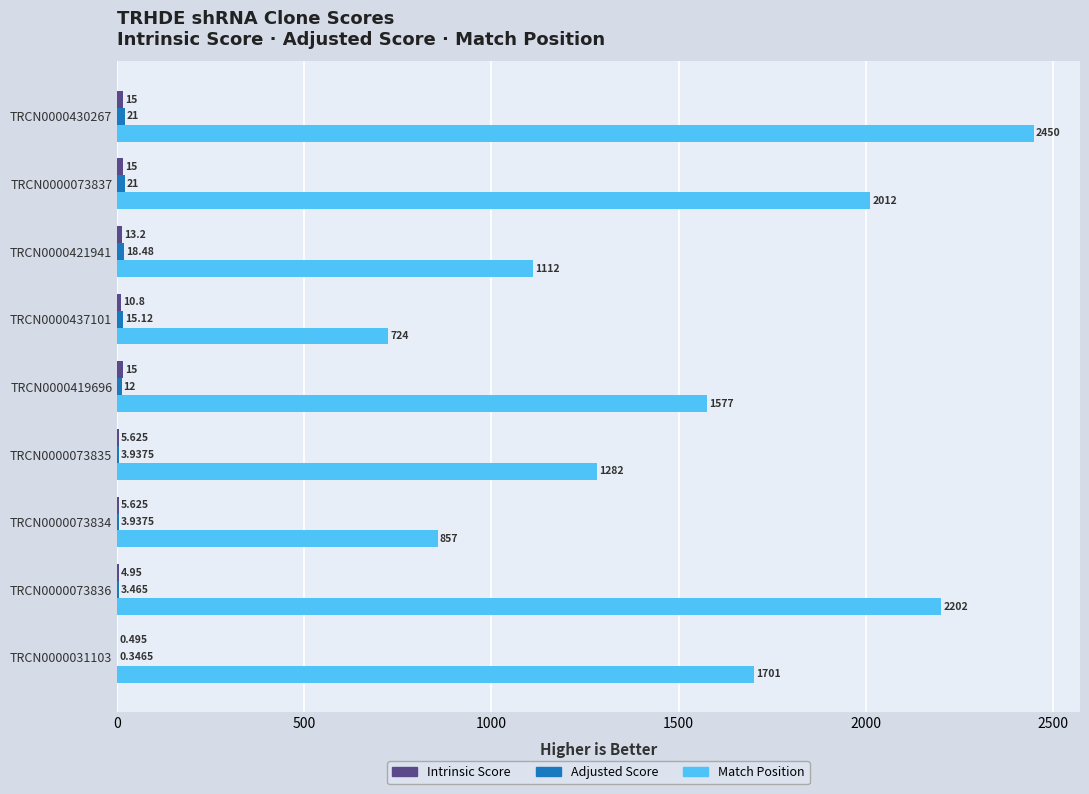

Which series has the largest total across all categories?

Match Position